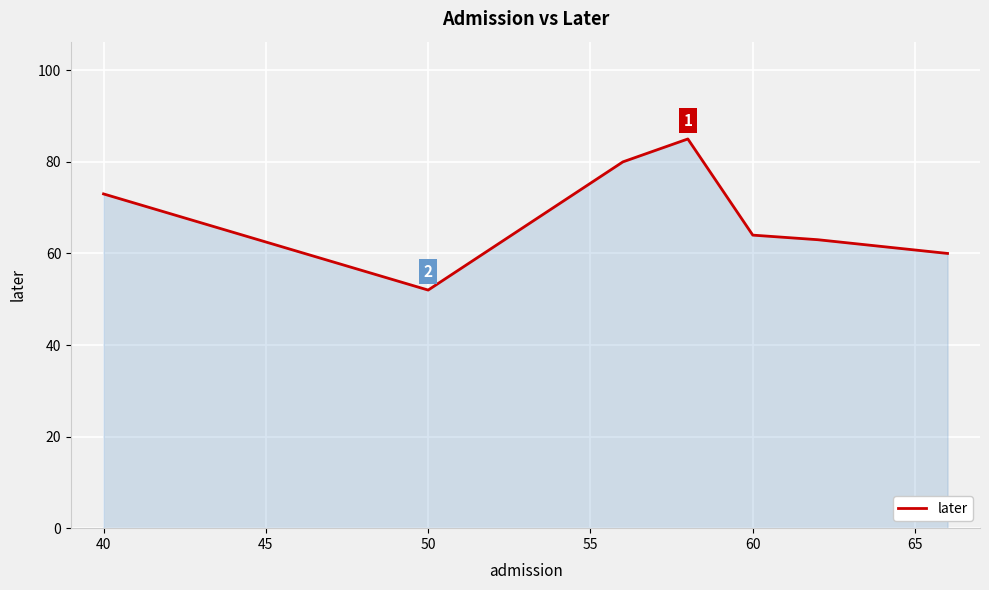

What is the average value?

68